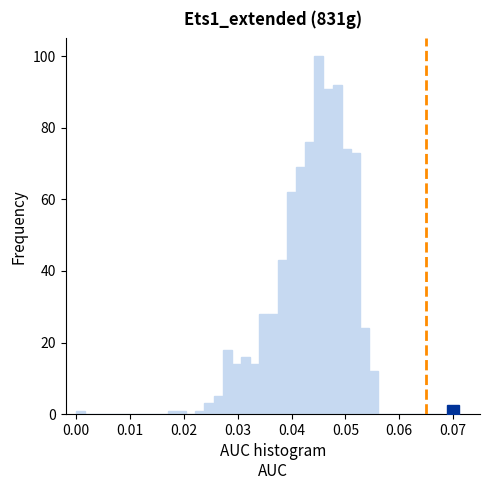

Around what value on the x-axis is the tallest bar? Give the approximate position of its centre, as read against the axis.

0.045